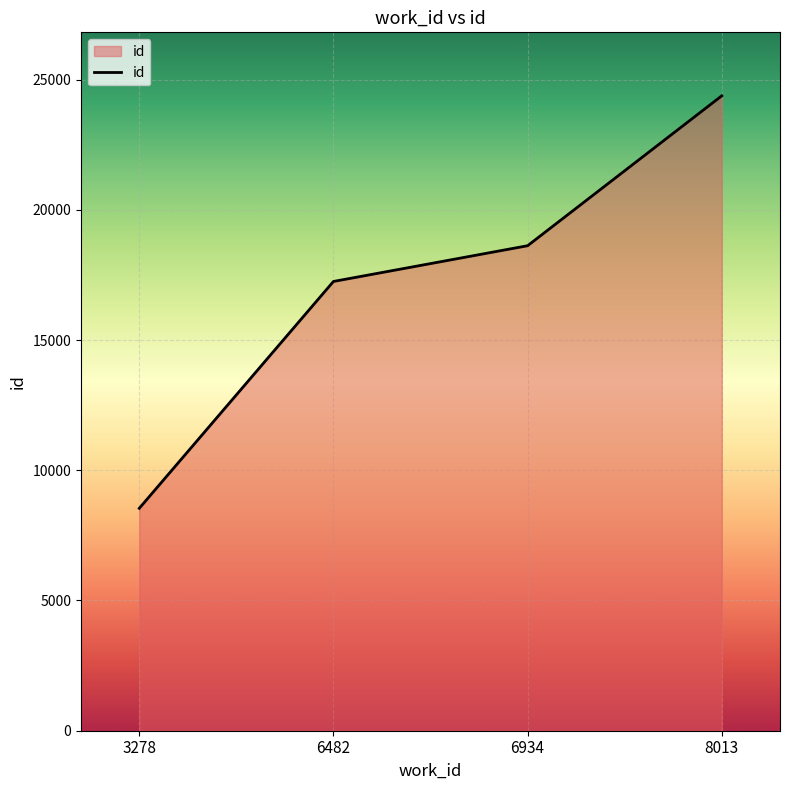

Rank the categories by value from lowest to highest.

3278, 6482, 6934, 8013